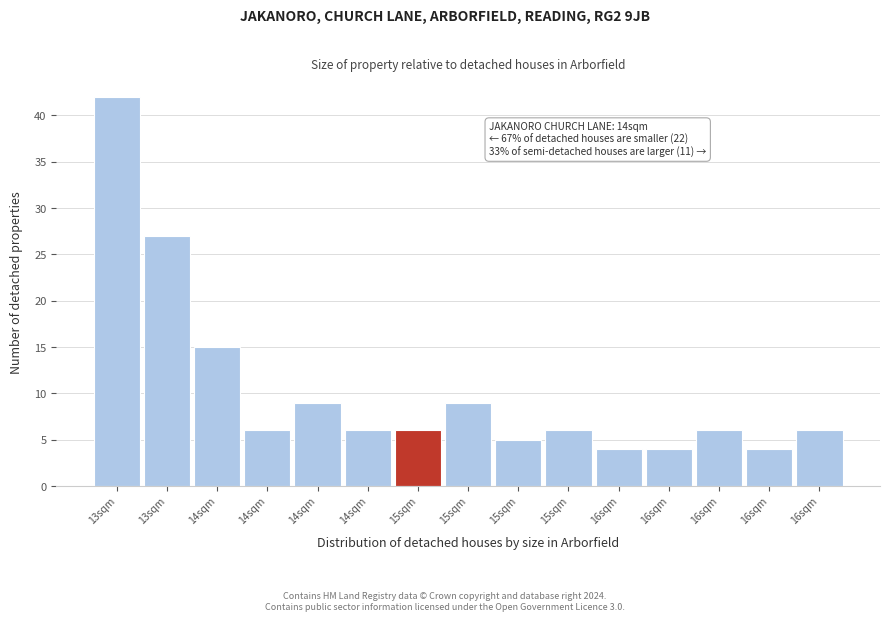

How many data points does each series have?

15